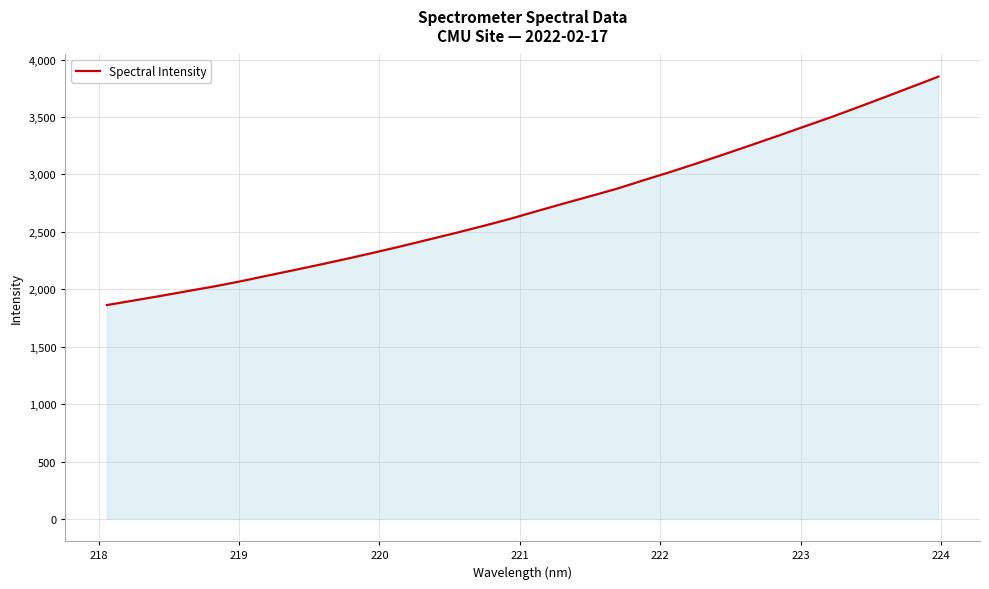

What is the average value?

2721.5